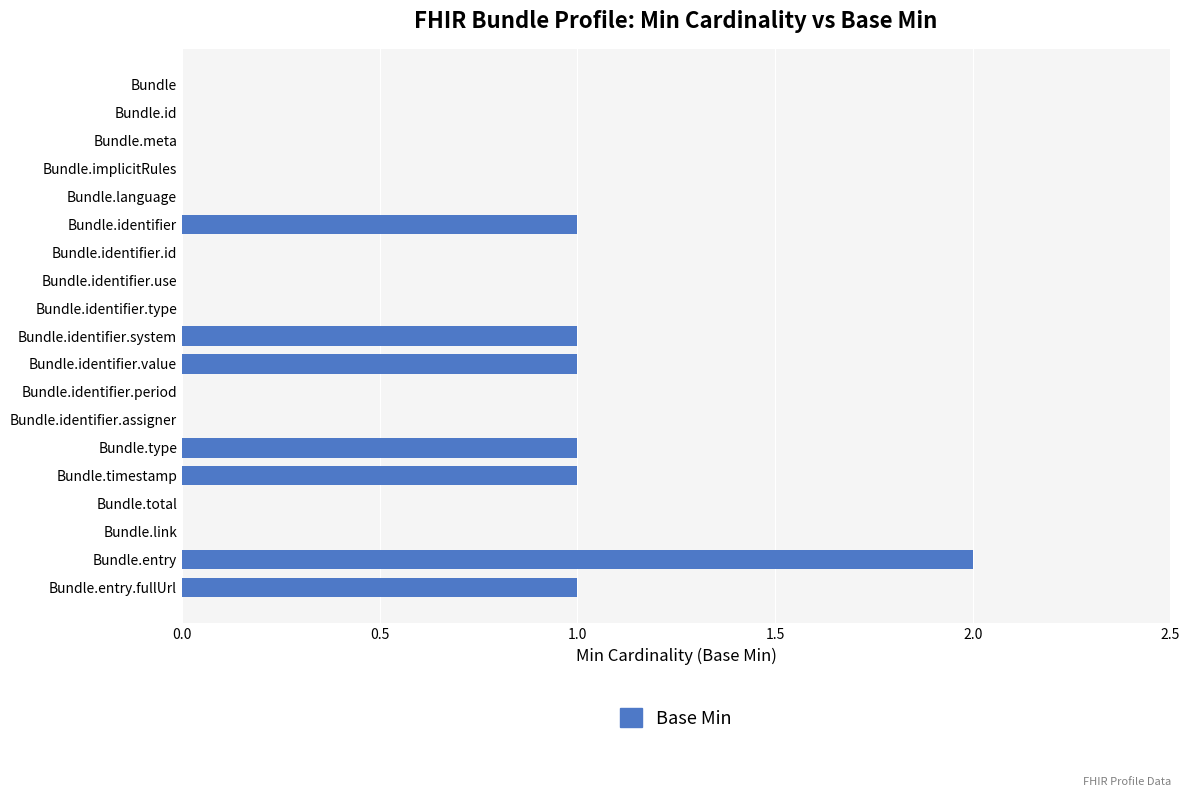

What is the sum of all values?

8